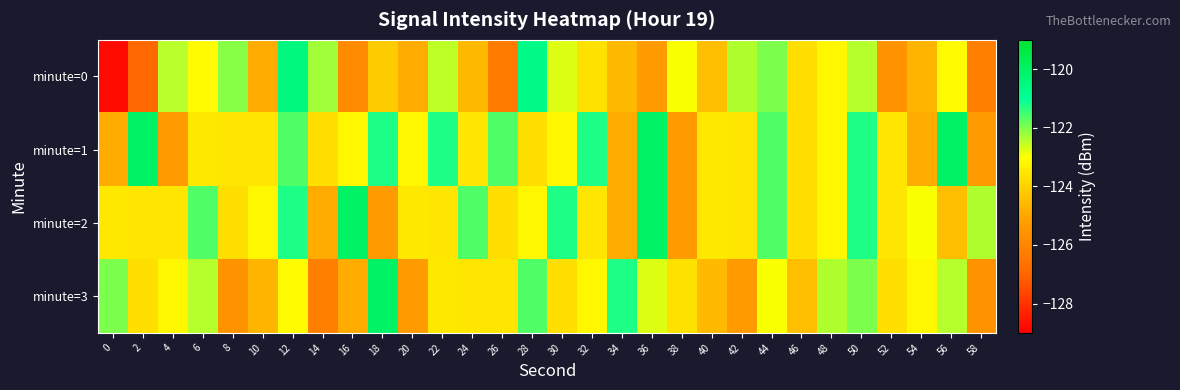

What is the minimum value shown in the chart?

-128.8